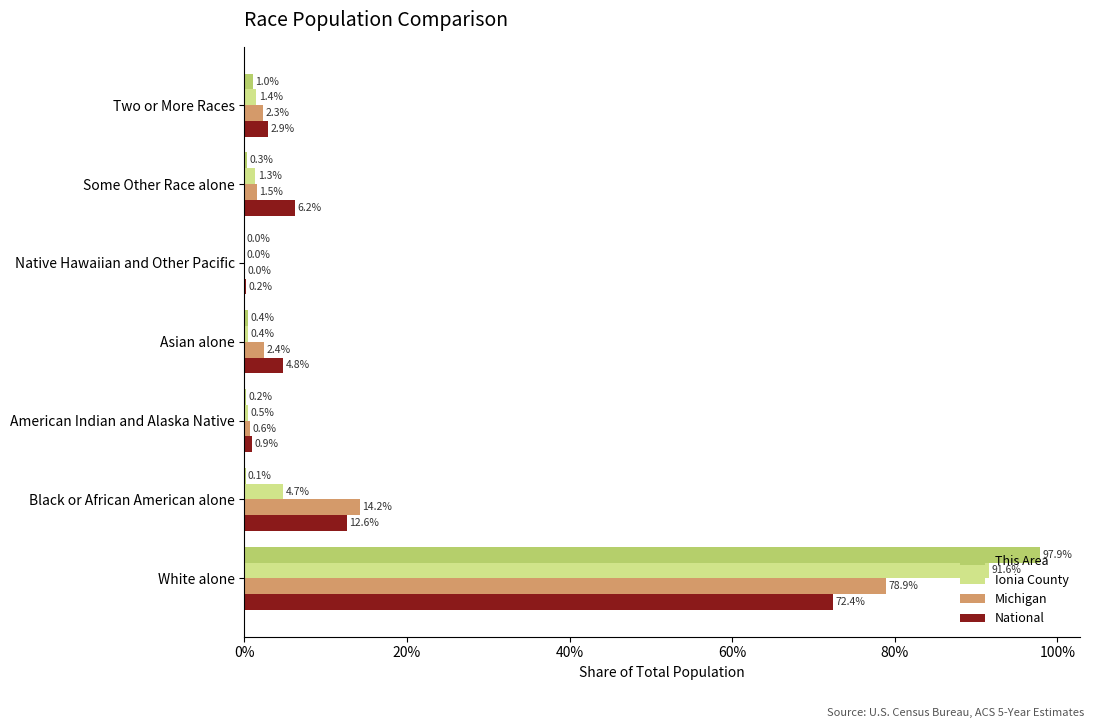

Is it true that Ionia County equals 1.4 at Two or More Races?

True